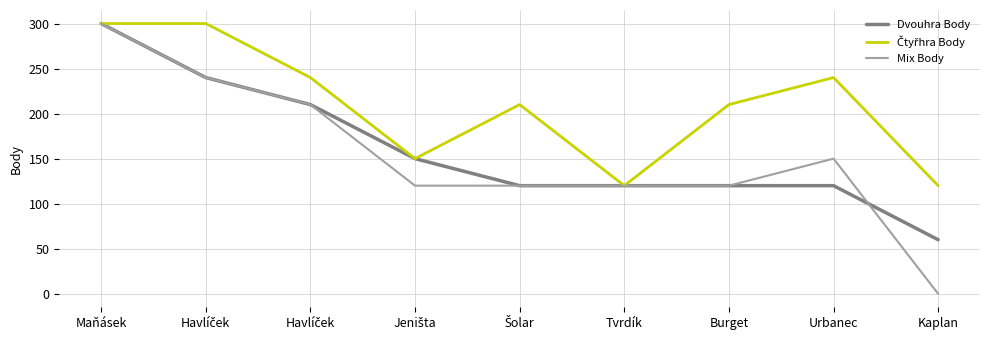

Between Havlíček and Kaplan, which is larger?

Havlíček